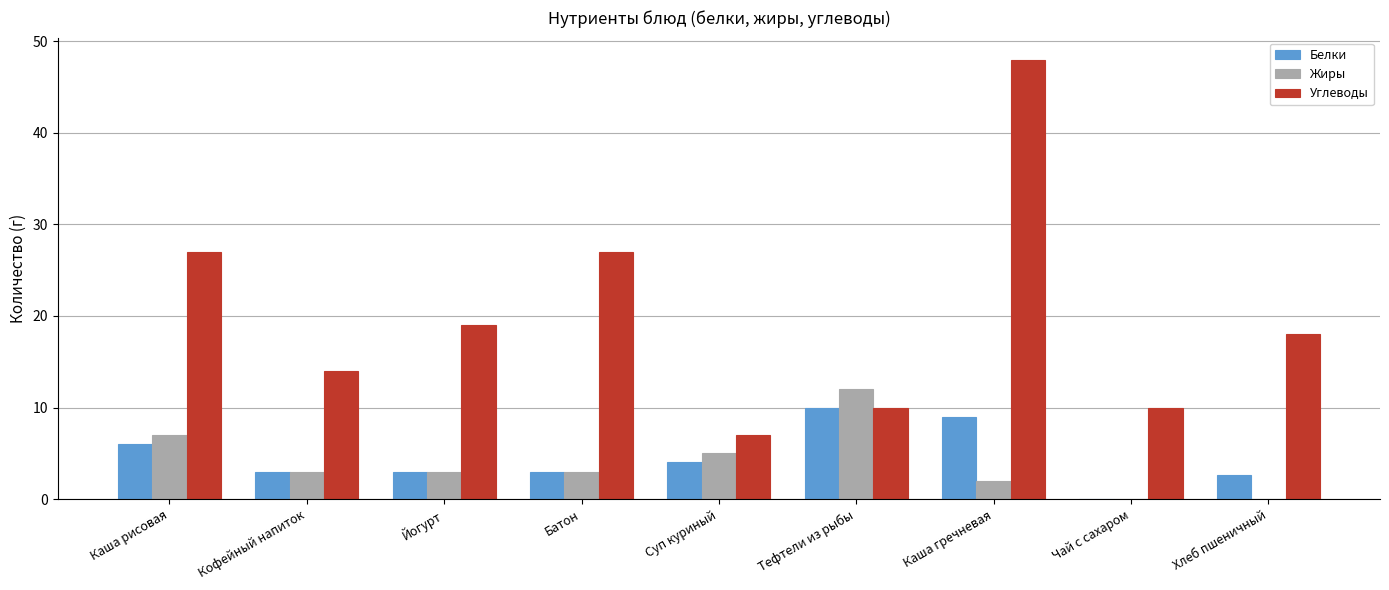

Which series has the largest total across all categories?

Углеводы